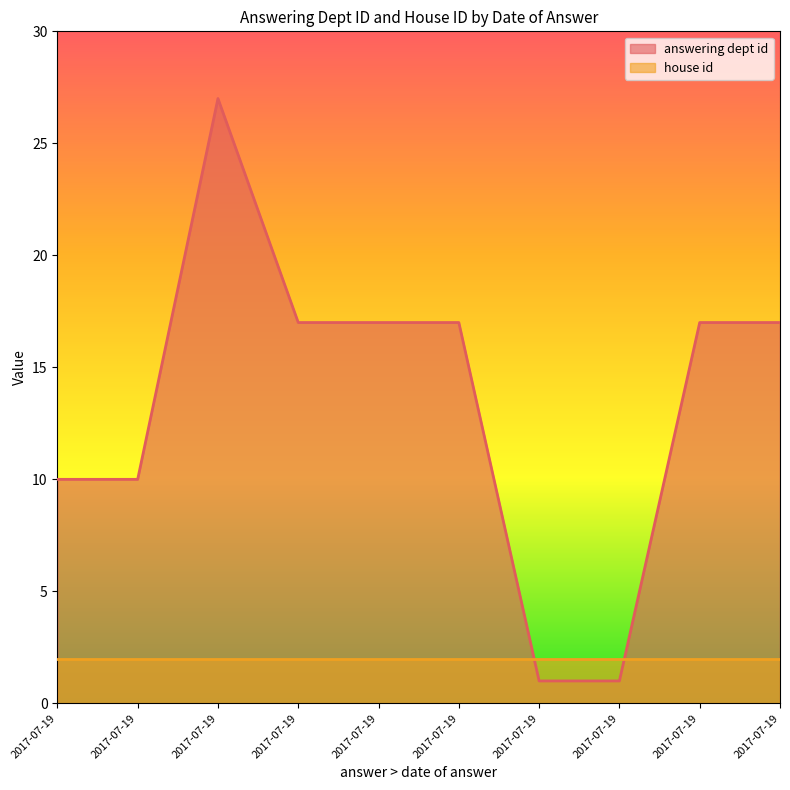

Which category has the highest value across all series?

2017-07-19